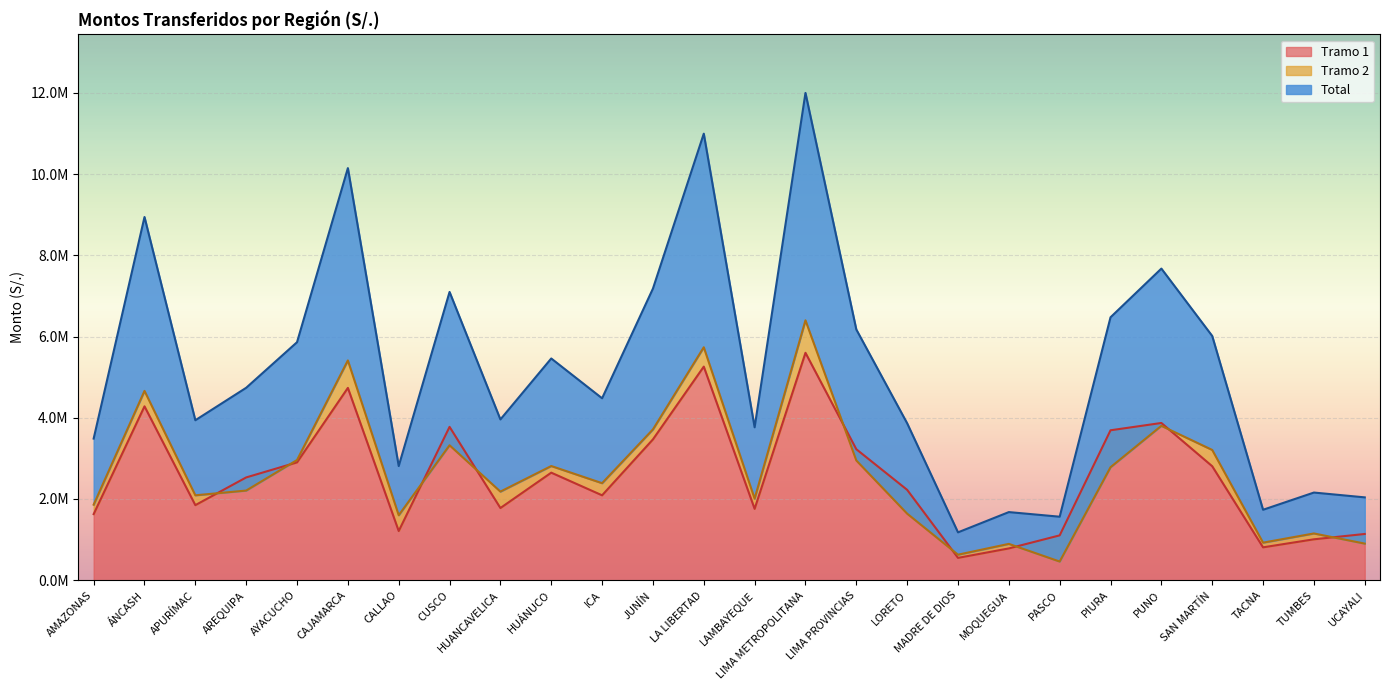

True or false: Tramo 1 has more than 0 interior local peaks.

True